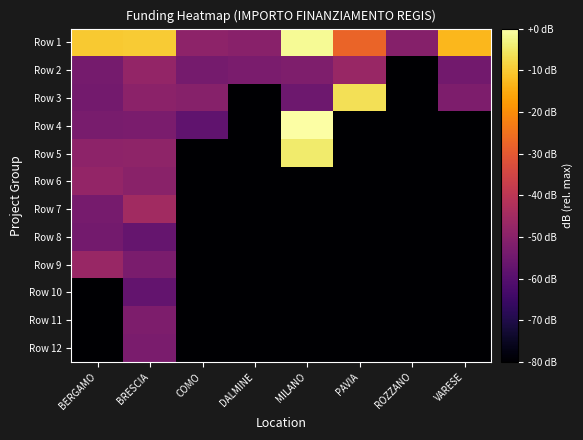

Rank the series at MILANO from highest to lowest value.

Row 4, Row 1, Row 5, Row 2, Row 3, Row 6, Row 7, Row 8, Row 9, Row 10, Row 11, Row 12